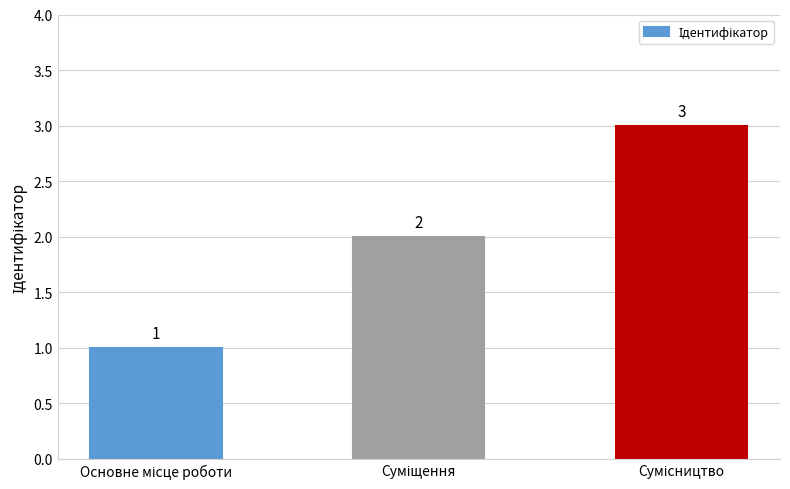

Count the values in the range 1 to 3.

3